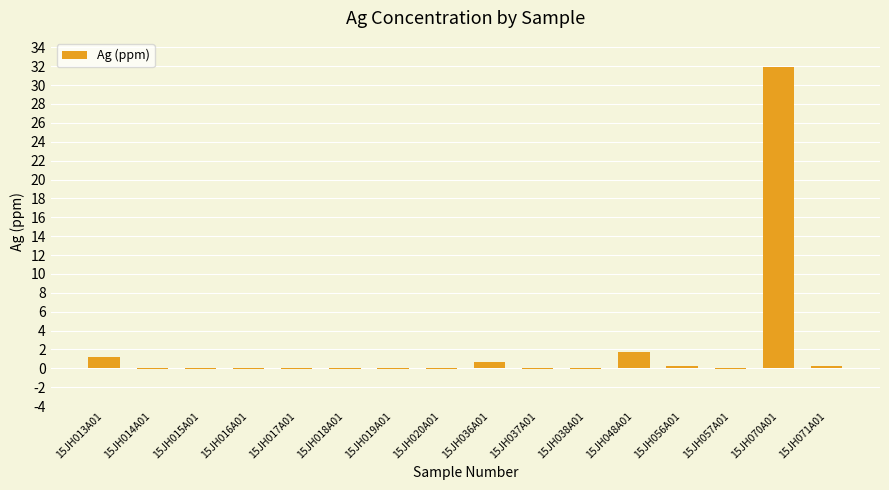

What is the sum of all values?

34.9